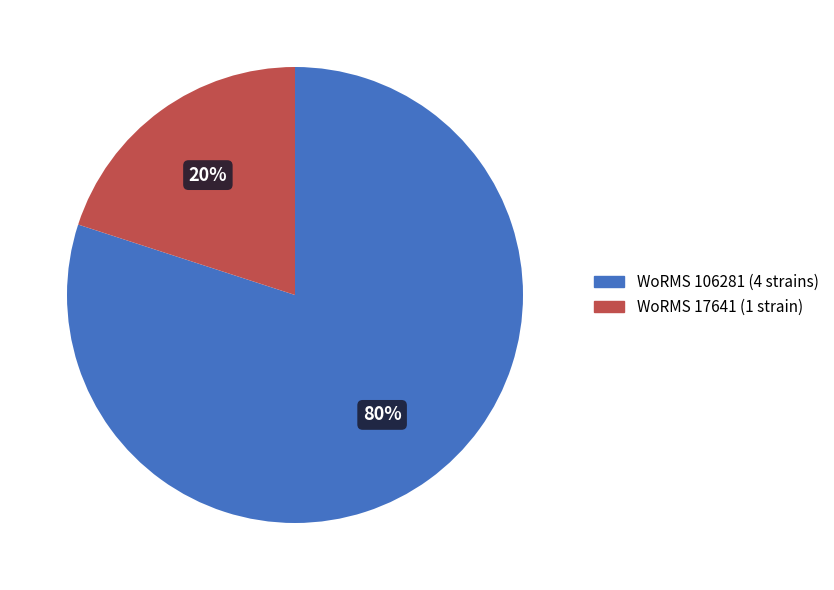

Rank the categories by value from lowest to highest.

WoRMS 17641 (1 strain), WoRMS 106281 (4 strains)